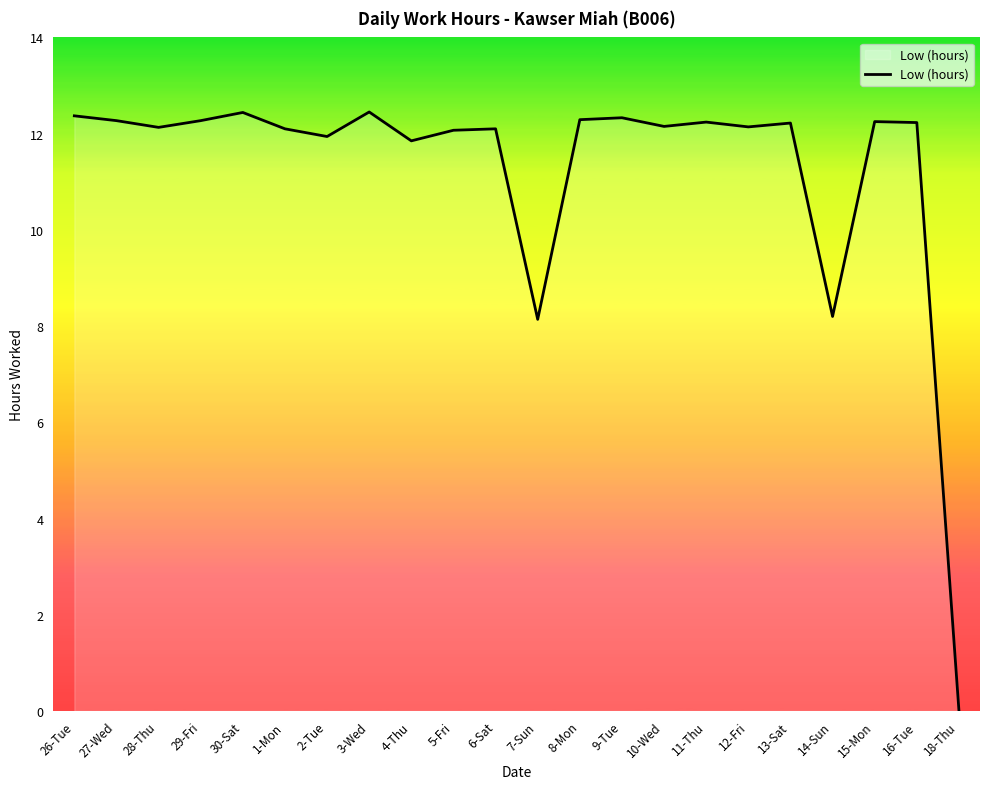

What position from the right is 7-Sun?

11